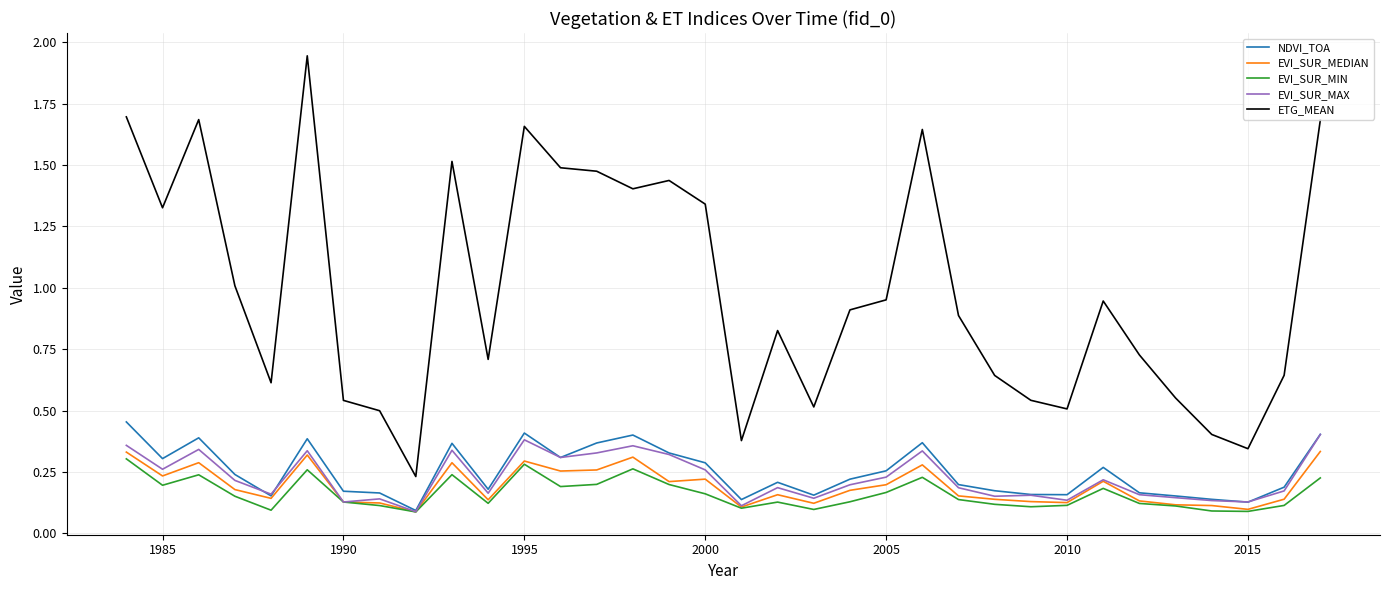

True or false: EVI_SUR_MAX and ETG_MEAN intersect in this chart.

False